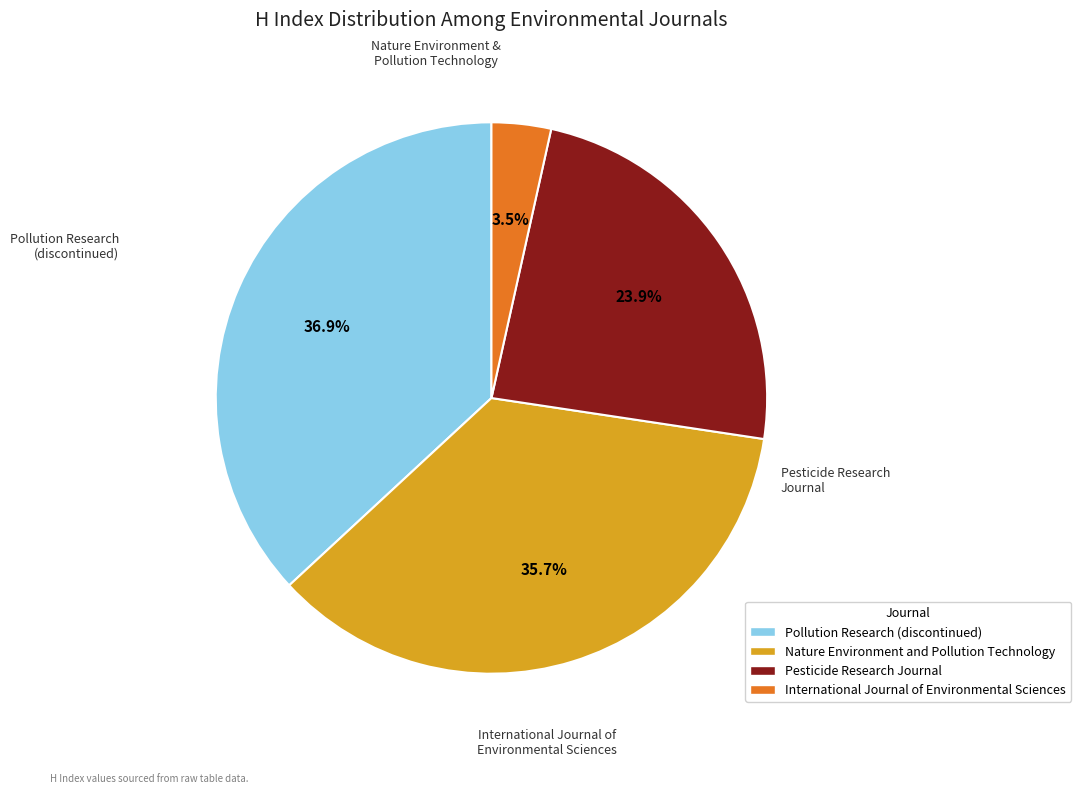

True or false: Pollution Research (discontinued) accounts for 37% of the total.

True